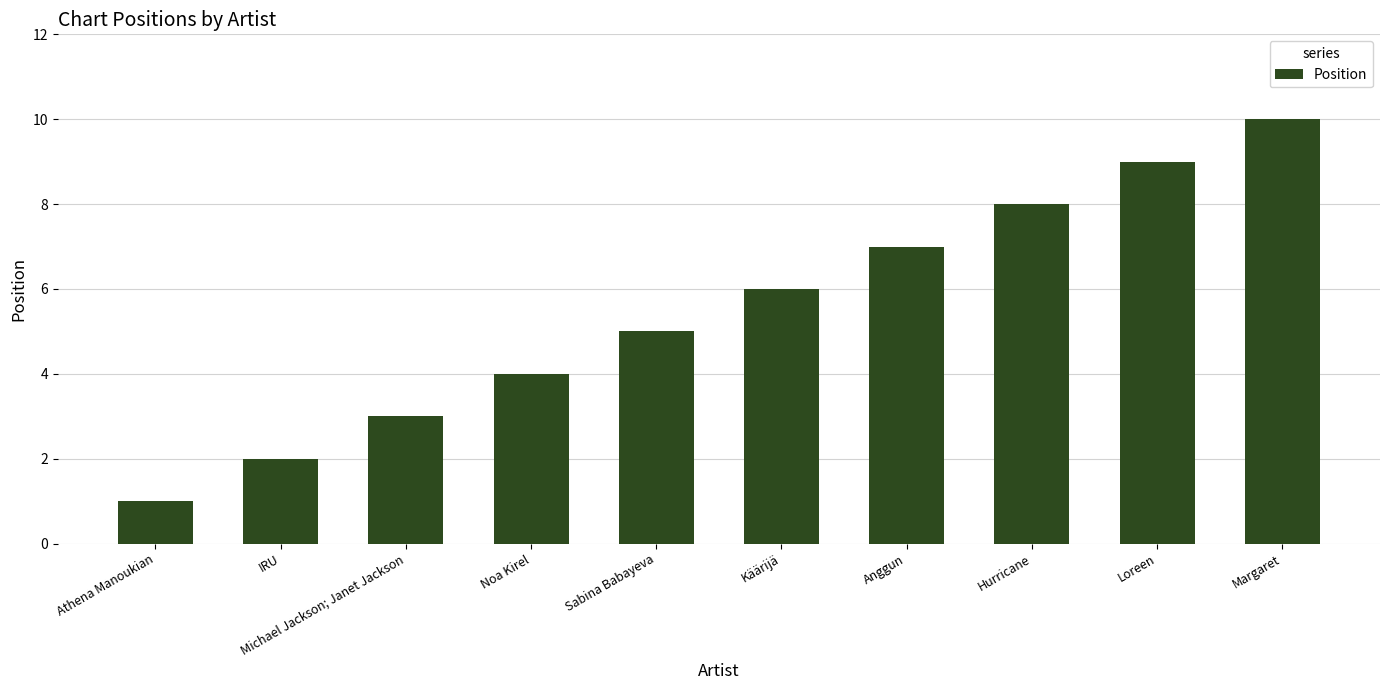

Reading left to right, transcribe all the data shown in this chart.

1	2	3	4	5	6	7	8	9	10